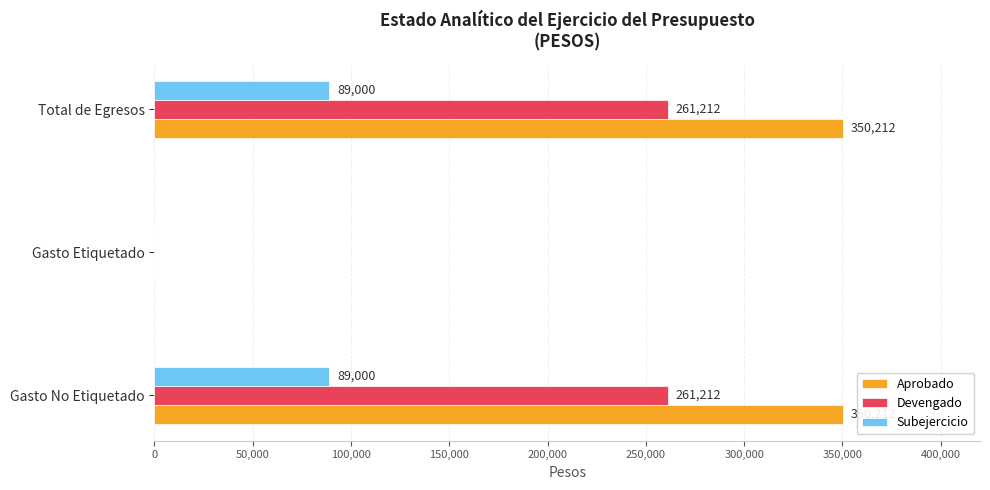

What are all the series names shown in the legend?

Aprobado, Devengado, Subejercicio